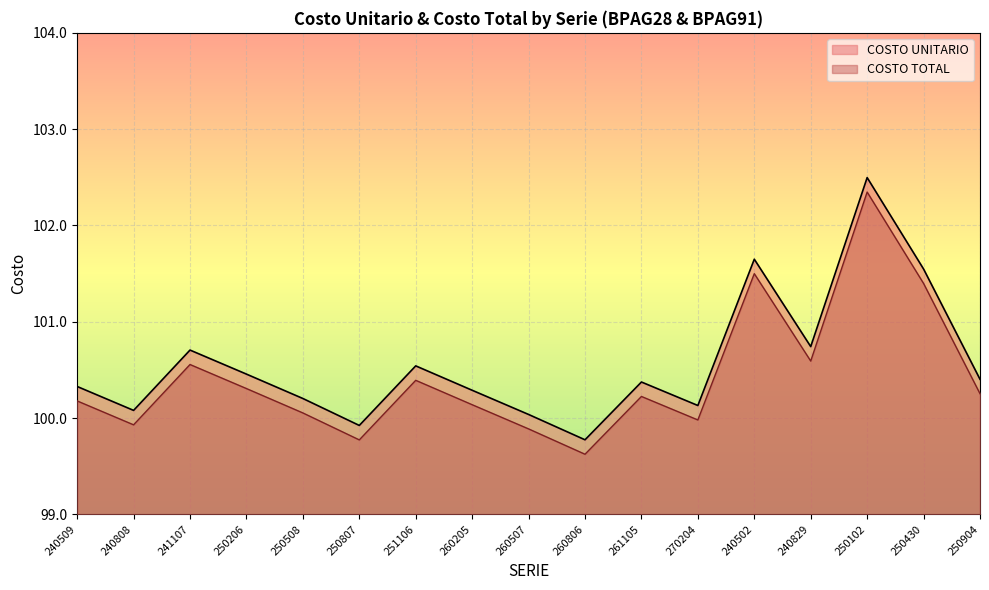

What is the average value of the COSTO TOTAL series?

100.4